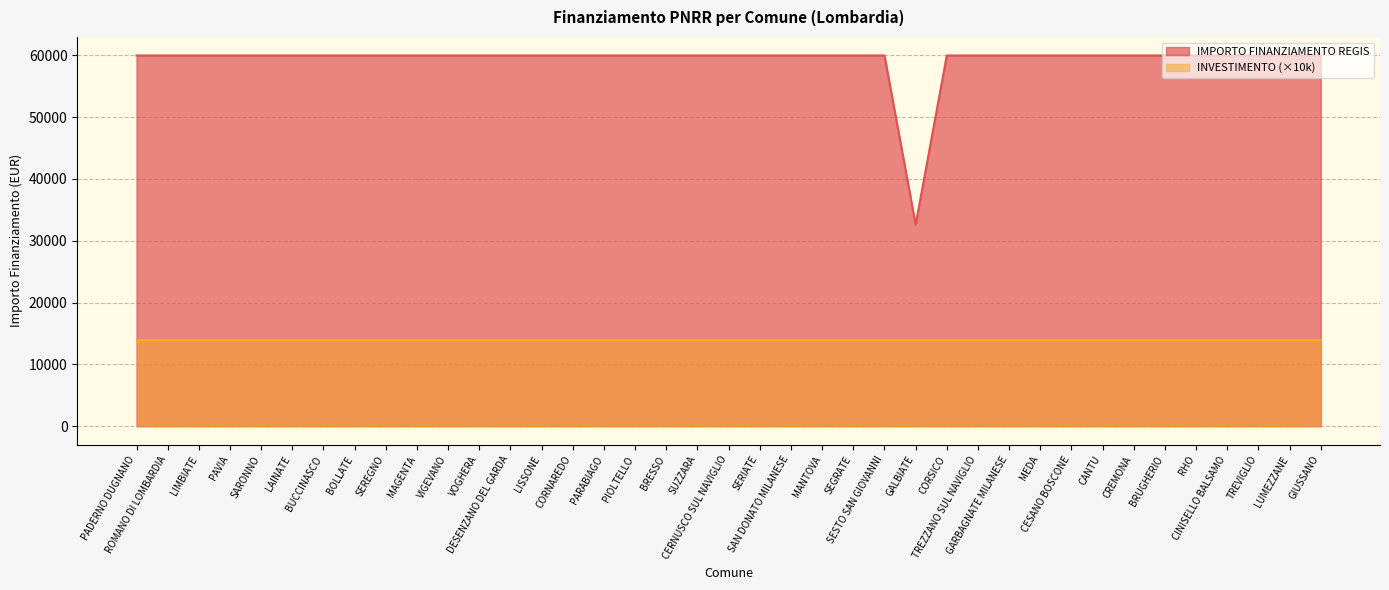

How many series are shown in this chart?

2